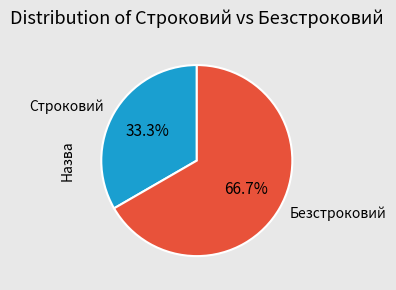

Is it true that Безстроковий is 67% of the pie?

True